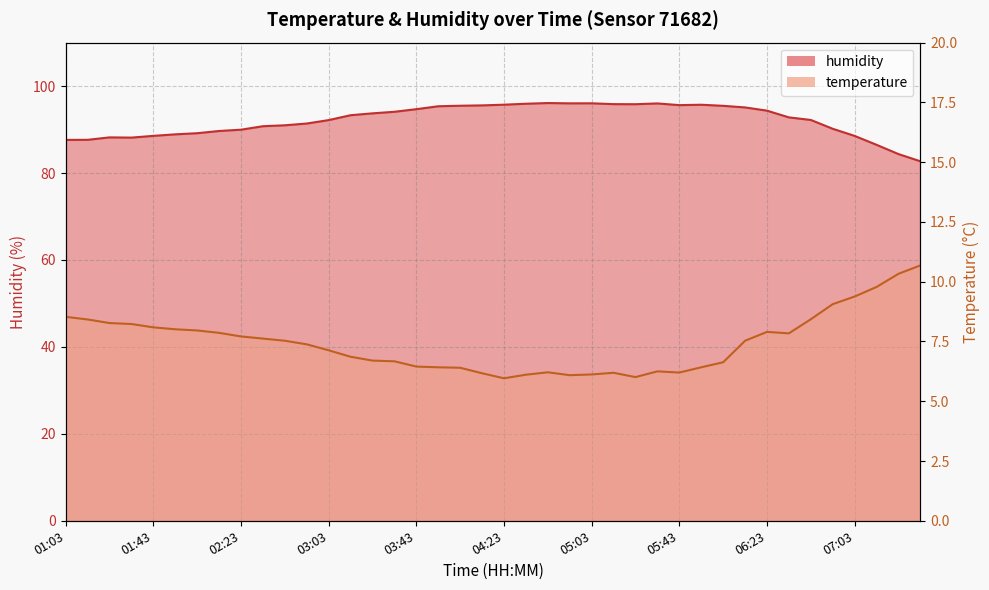

Which series has the widest spread of values?

humidity